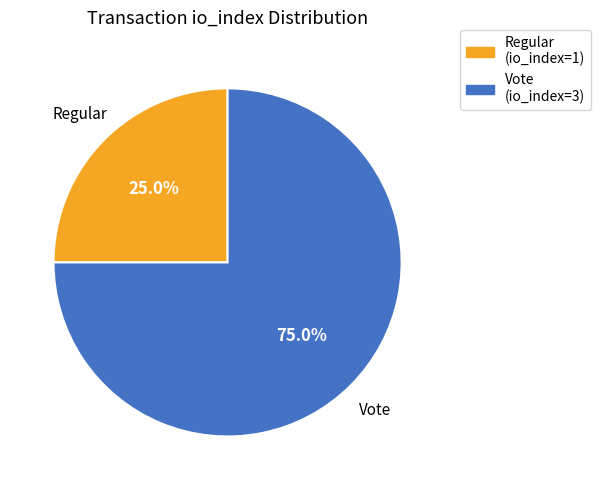

Combined, what portion of the pie is Regular (io_index=1) and Vote (io_index=3)?

100.0%